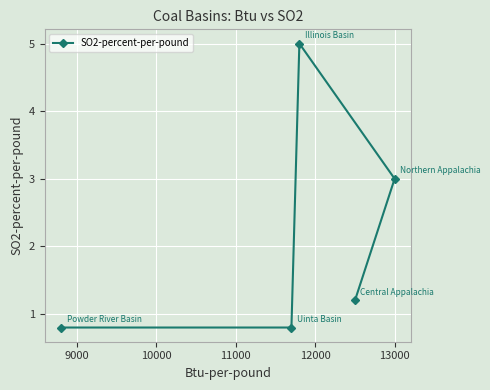

How many lines are shown in the chart?

1